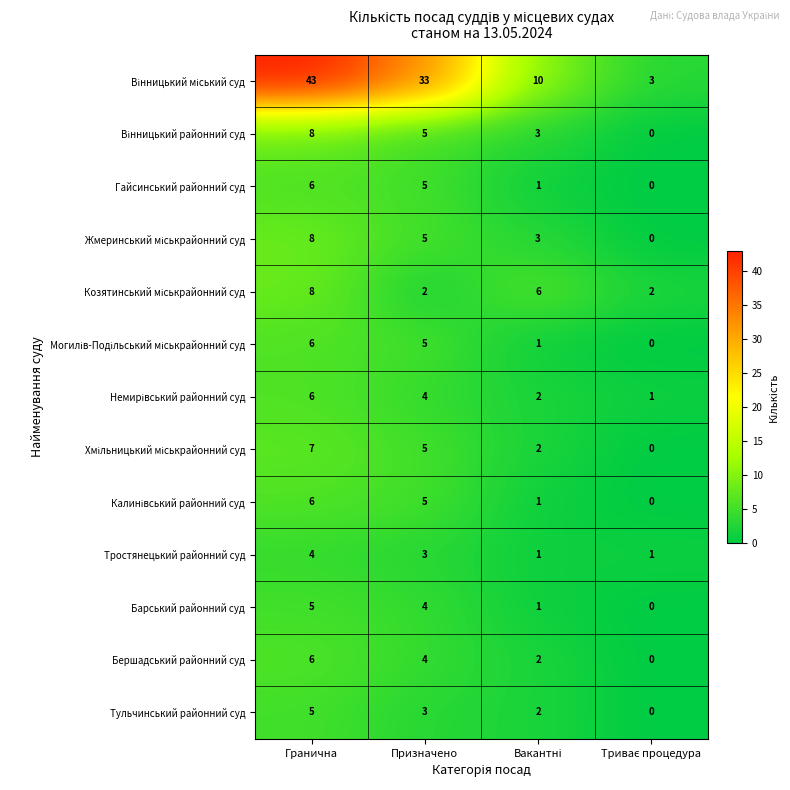

The value of Тульчинський районний суд at Призначено is 3. True or false?

True